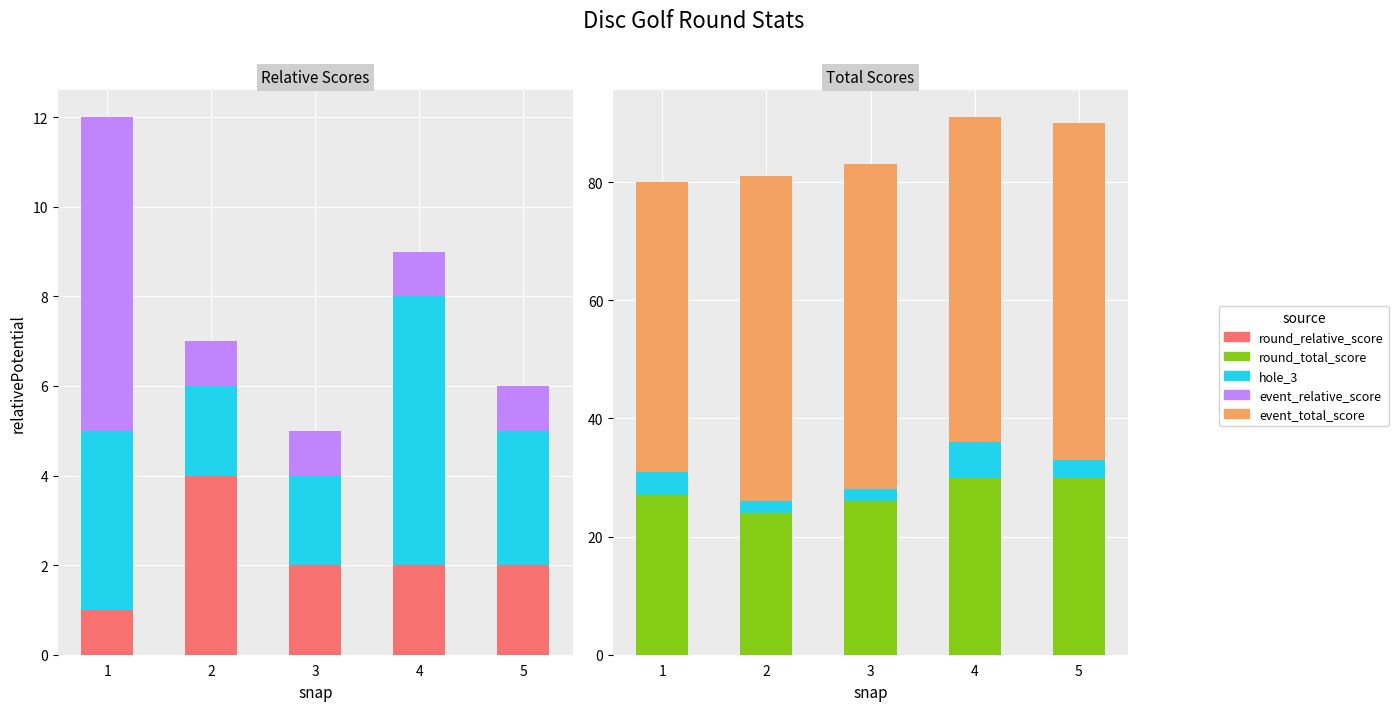

True or false: event_relative_score has a value of 1 at 3.

True